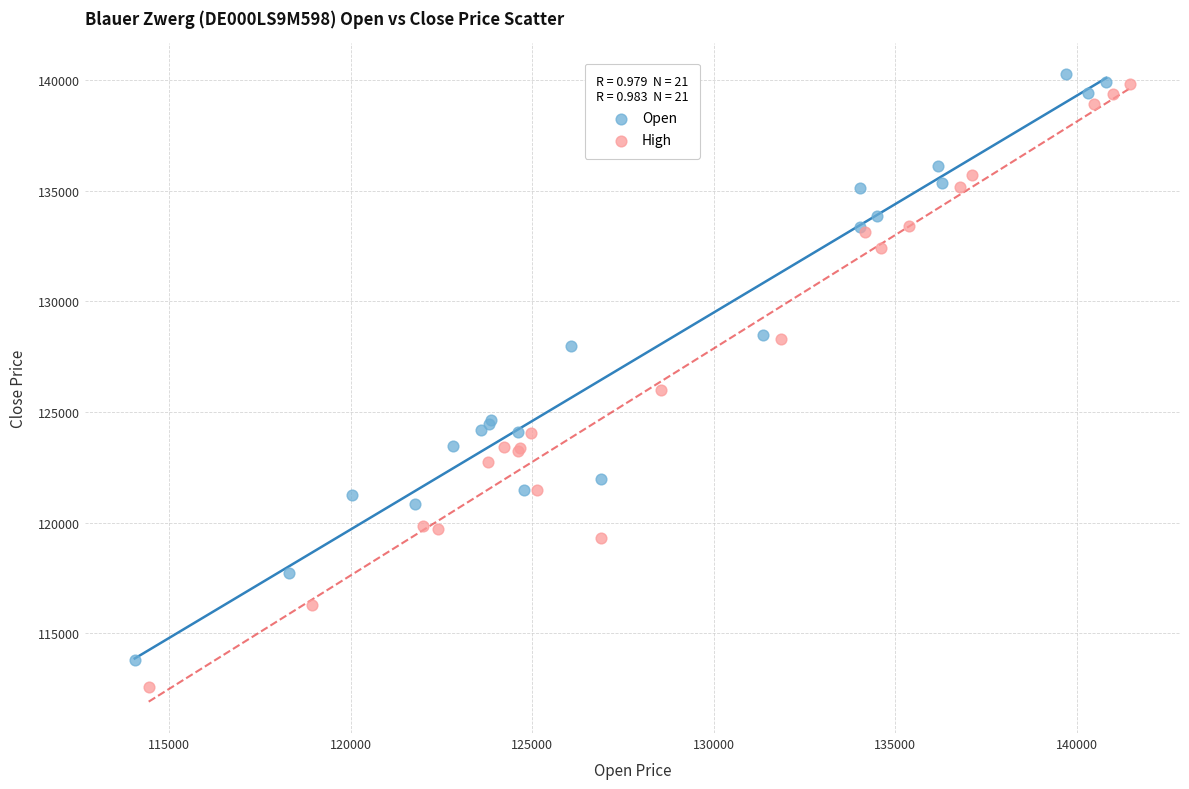

Which series contains the lowest Y value?

High